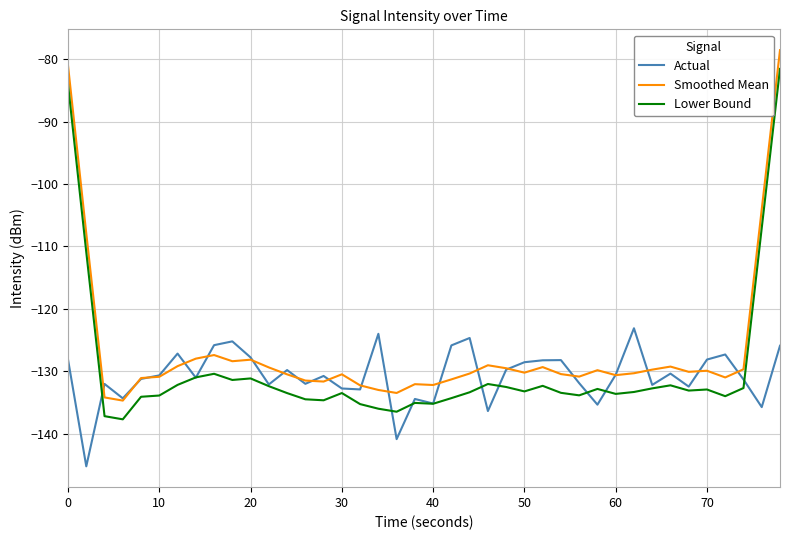

What is the difference between the maximum and minimum values in the Lower Bound series?

56.1